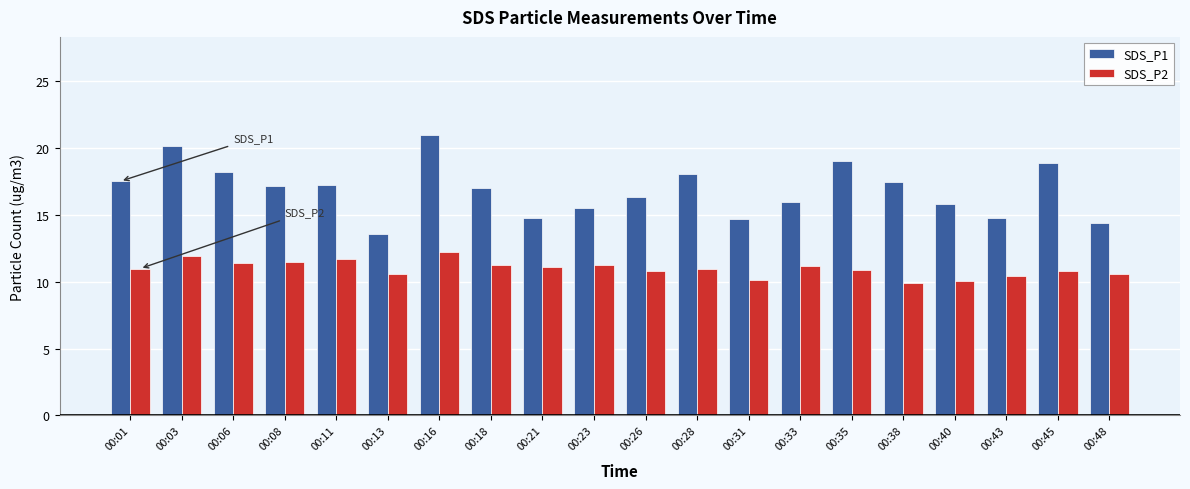

What is the value of the SDS_P1 bar at the 12th from the left?

18.1